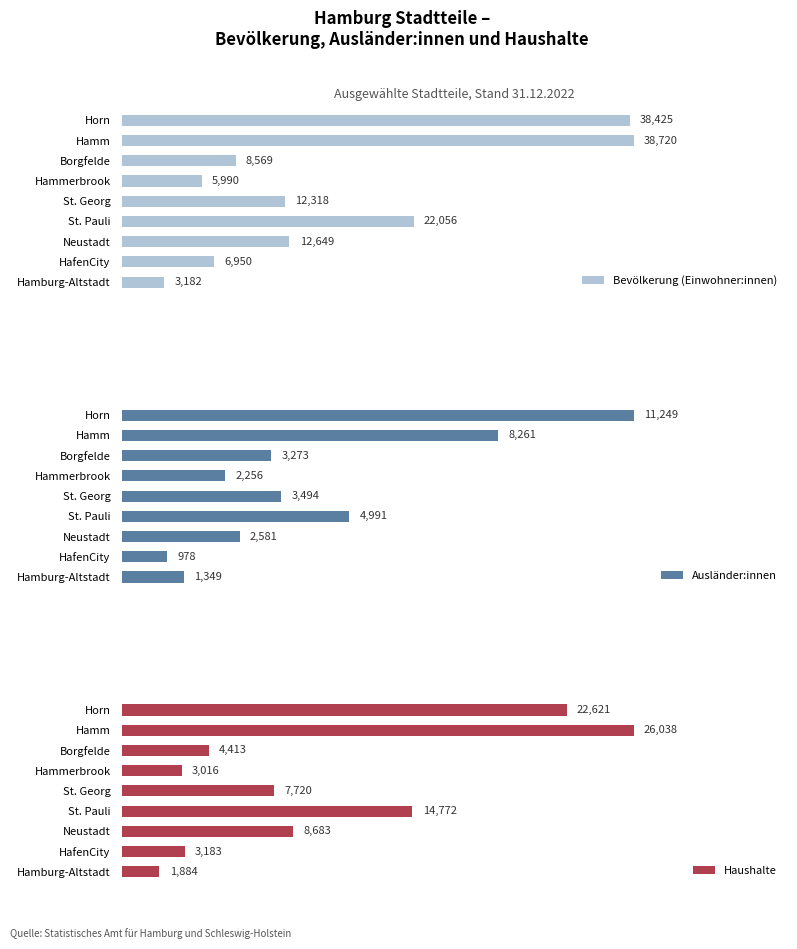

Count the number of categories in the chart.

9